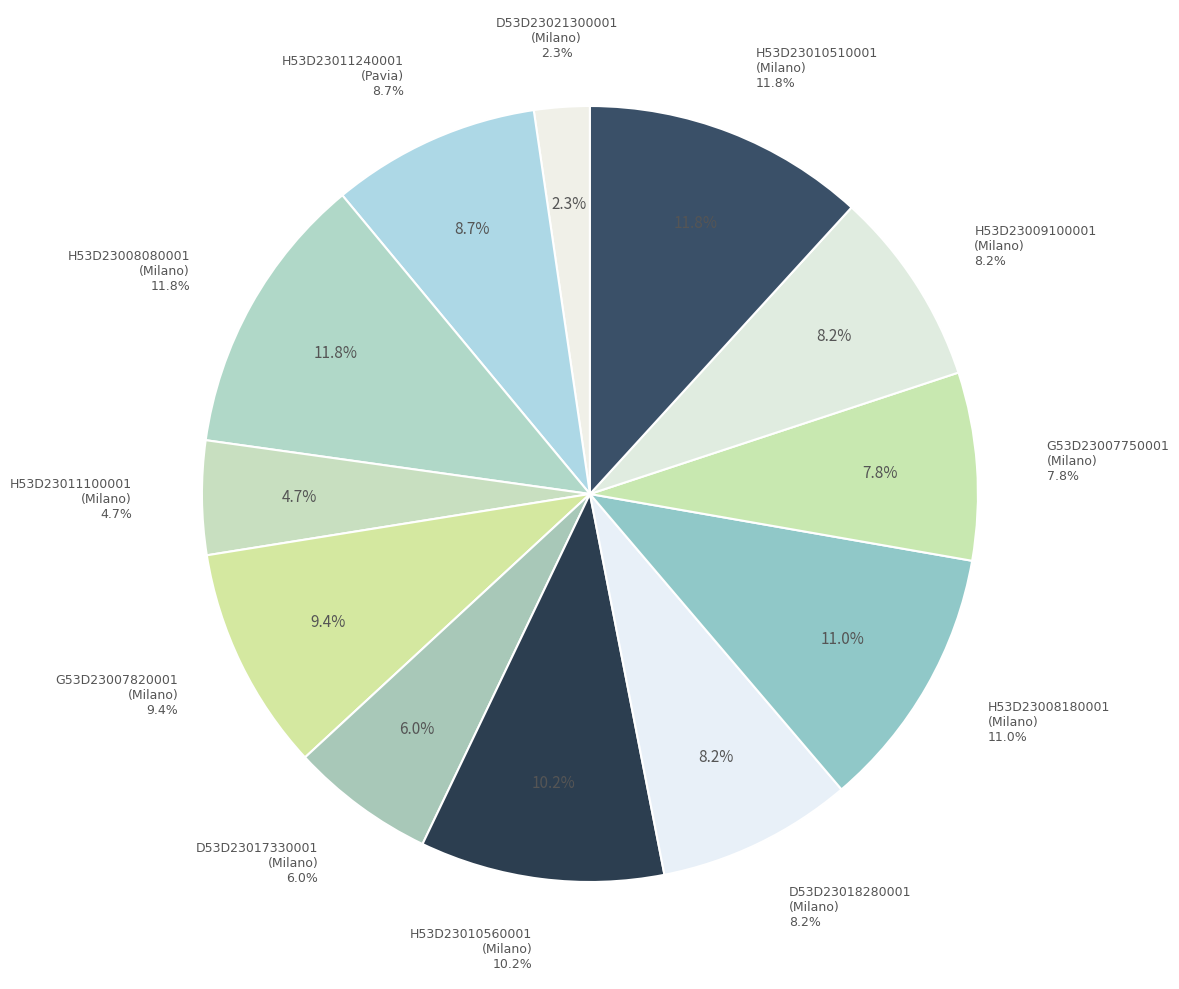

To the nearest percent, what is the average slice percentage?

8%